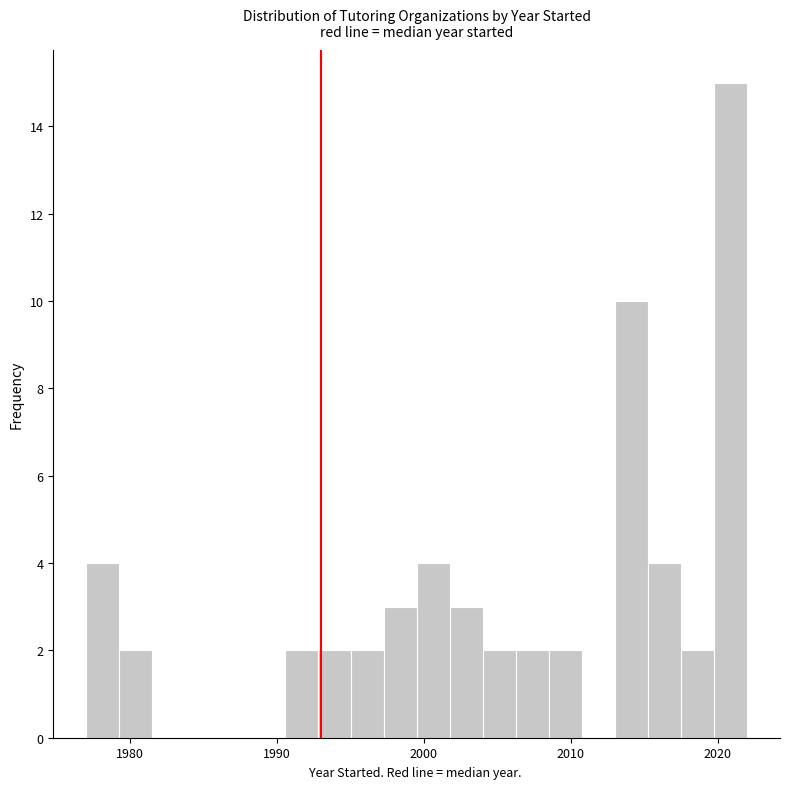

Around what value on the x-axis is the tallest bar? Give the approximate position of its centre, as read against the axis.

2021